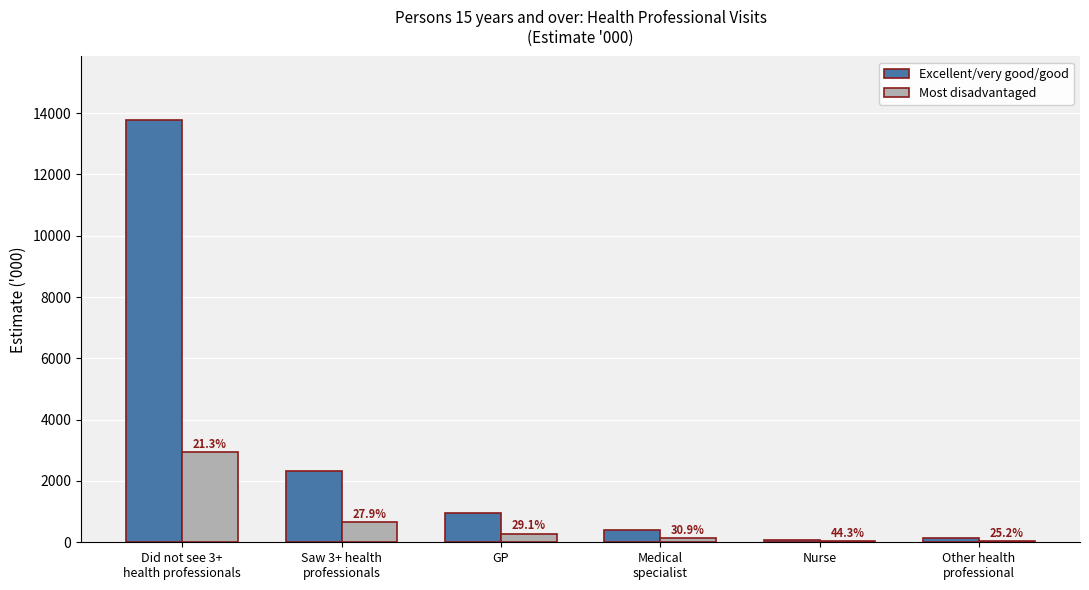

What is the sum of all Most disadvantaged values?

4069.6